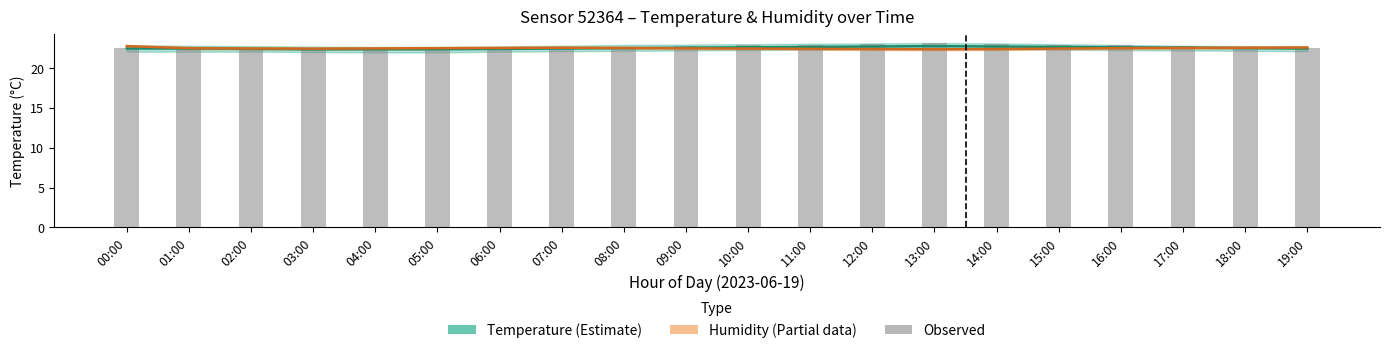

What is the greatest value displayed?

23.2